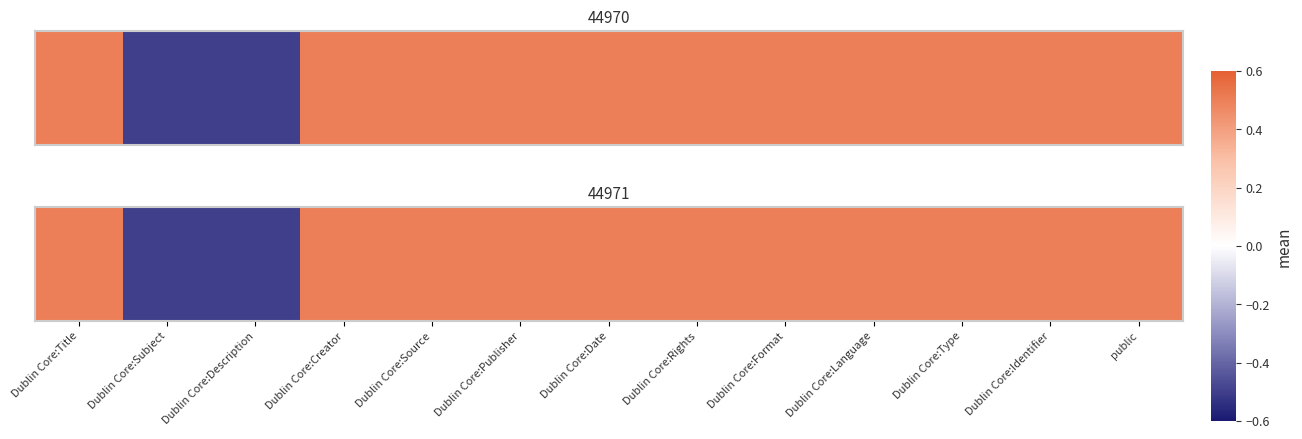

How many values are above zero?

11